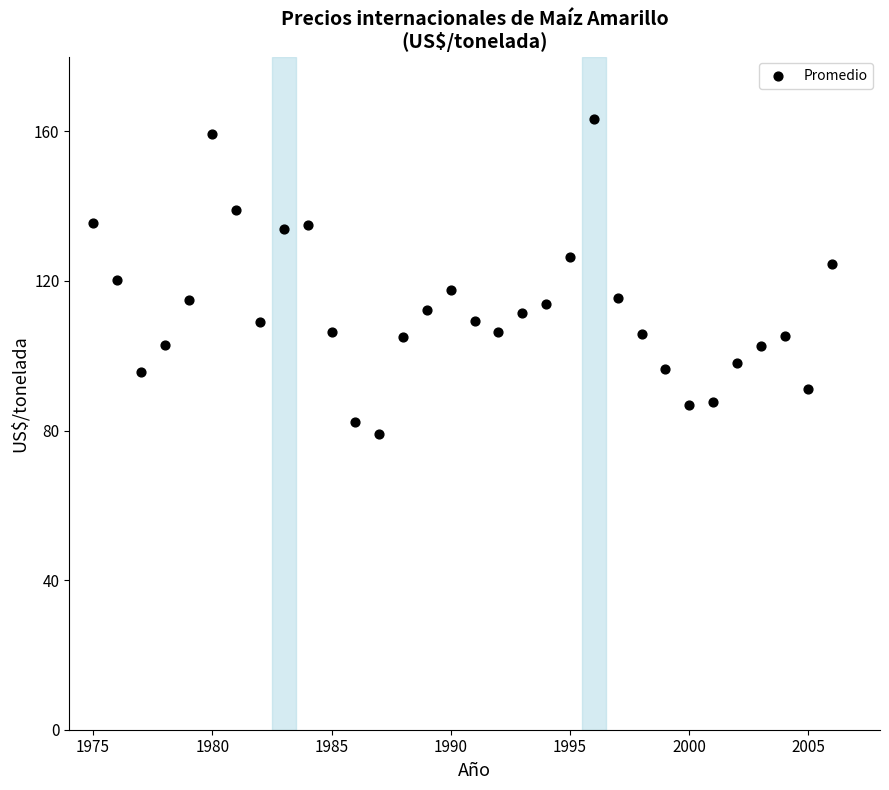

What is the range of X values (max minus min)?

31.0